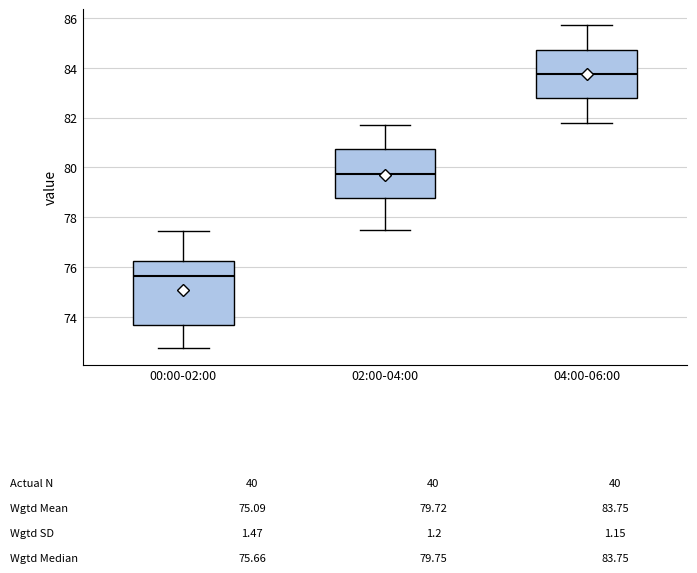

Which box has the highest median line?

04:00-06:00